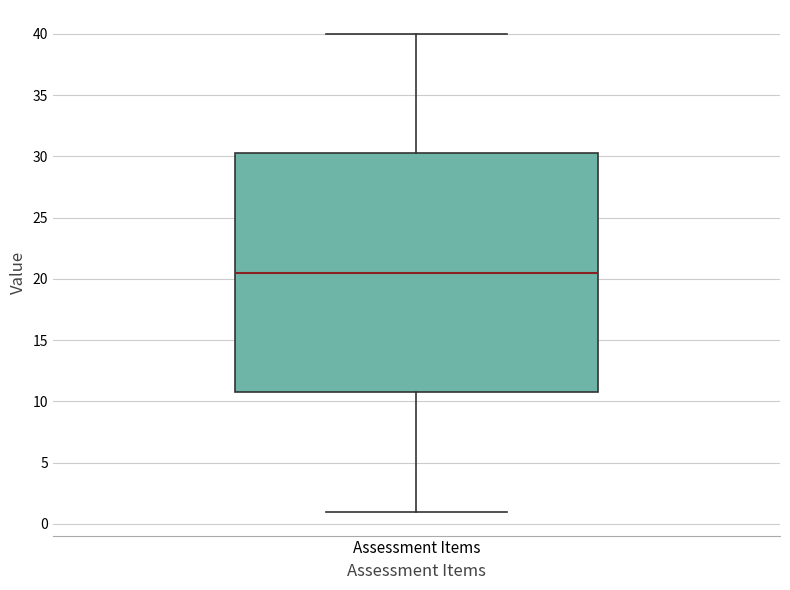

Transcribe this box plot: give where the median line is, the range the box spans, and where the two whiskers end, as read against the y-axis. The values are not printed on the chart, so give them approximately, as read against the axis.

median 20.5, box 11.0 to 30.5, whiskers 1.0 to 40.0